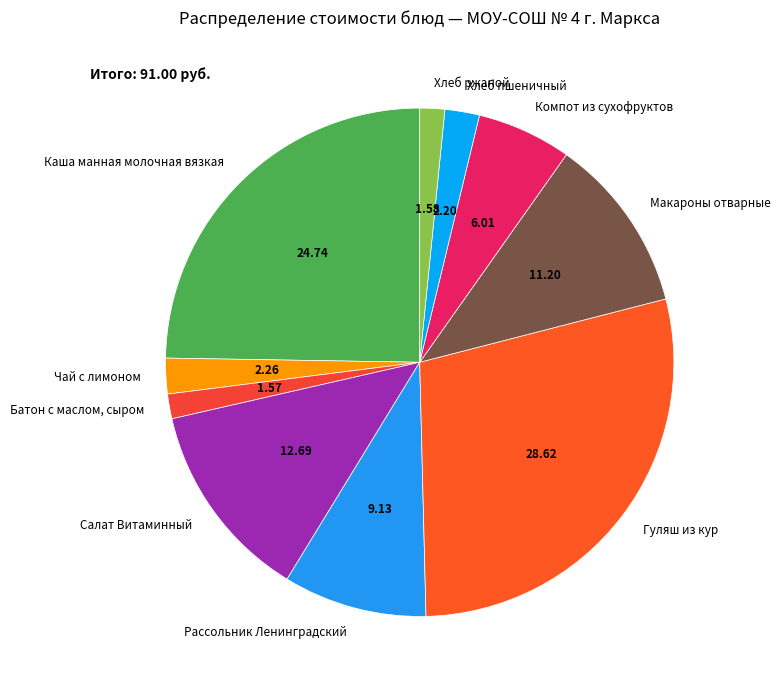

Which category has the biggest portion of the pie?

Гуляш из кур